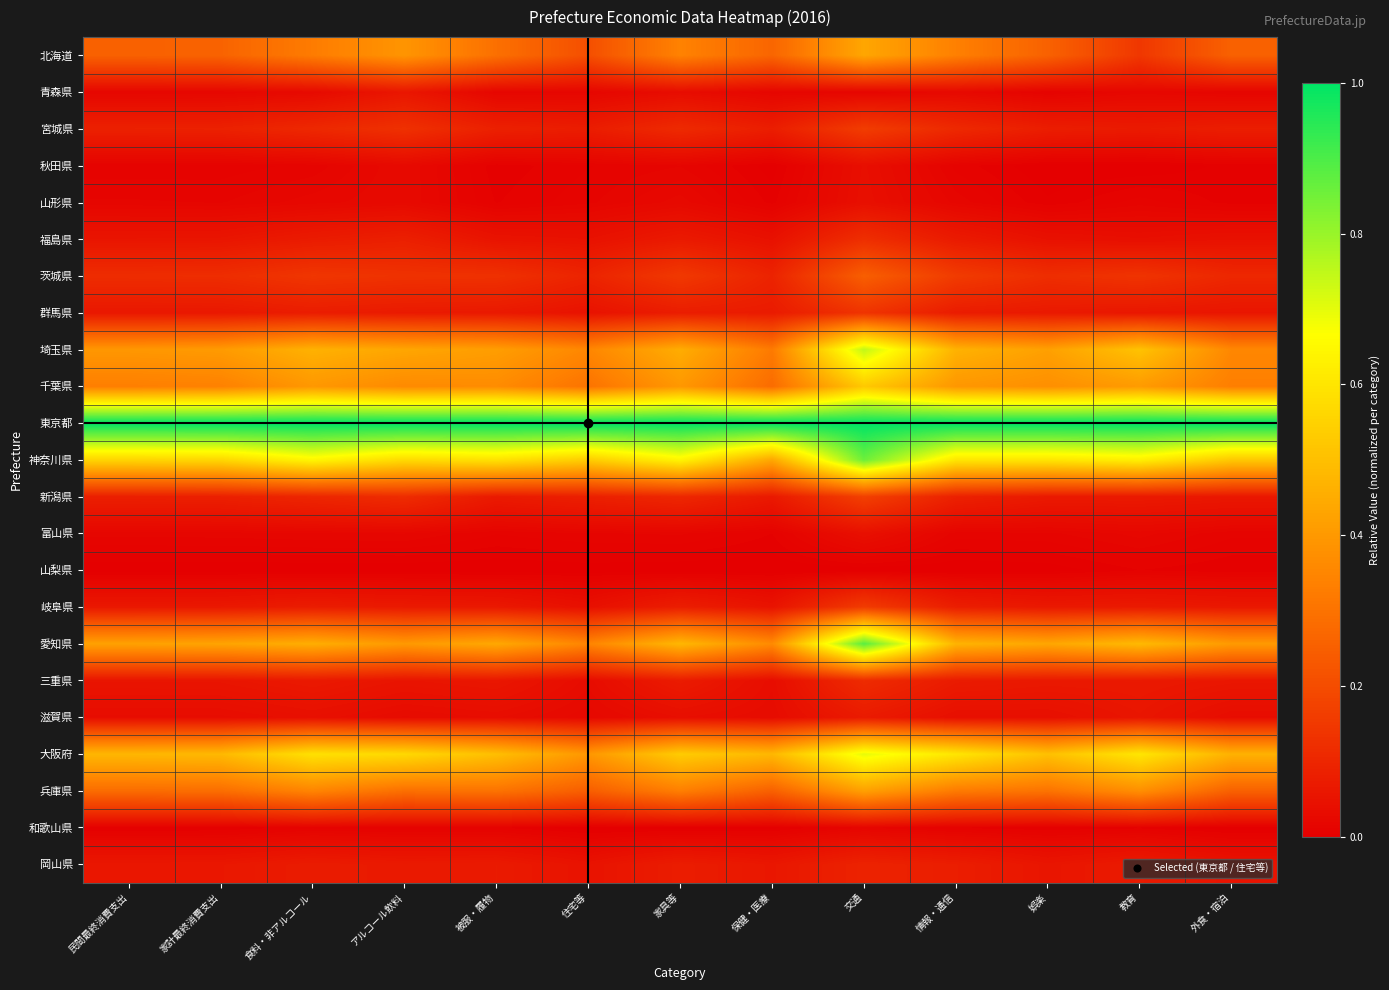

What is the total value across all series at 外食・宿泊?

4.2